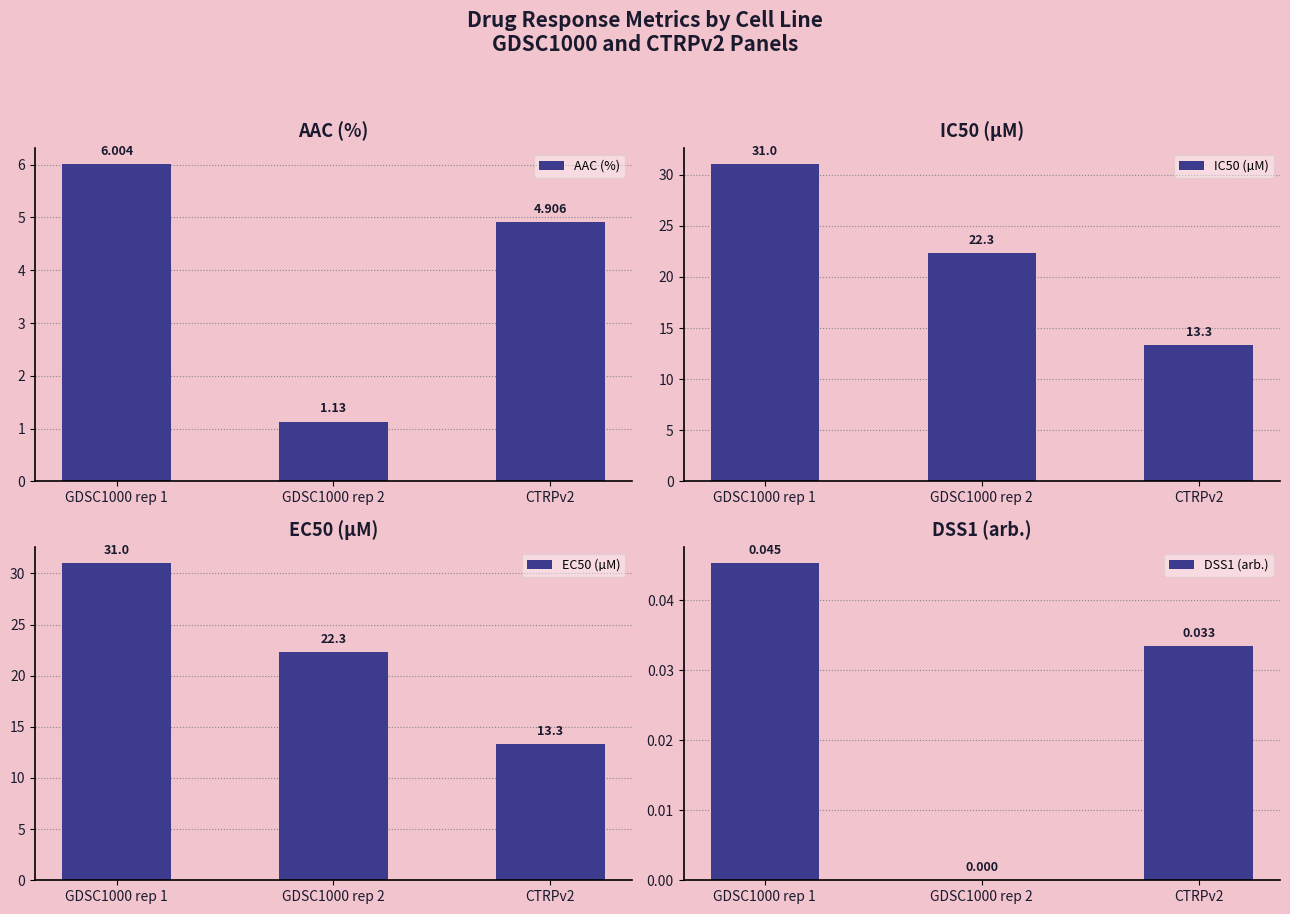

Count the number of categories in the chart.

3